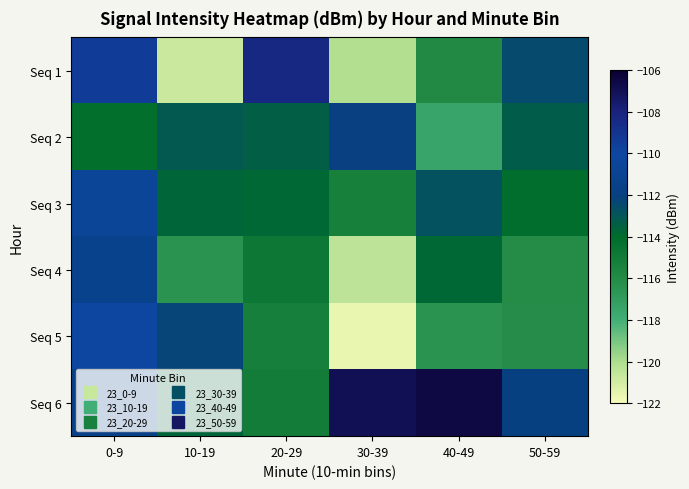

Reading left to right, extract all data points from this chart.

Seq 1: 0-9=-109.4	10-19=-120.8	20-29=-108.3	30-39=-120.2	40-49=-115.9	50-59=-112.5
Seq 2: 0-9=-114.2	10-19=-113.2	20-29=-113.4	30-39=-111.9	40-49=-117.5	50-59=-113.3
Seq 3: 0-9=-110.5	10-19=-113.6	20-29=-113.8	30-39=-115.4	40-49=-112.8	50-59=-114.1
Seq 4: 0-9=-111.3	10-19=-116.5	20-29=-114.8	30-39=-120.4	40-49=-113.8	50-59=-116.1
Seq 5: 0-9=-110.0	10-19=-112.2	20-29=-115.2	30-39=-121.6	40-49=-116.5	50-59=-116.1
Seq 6: 0-9=-111.5	10-19=-113.7	20-29=-115.0	30-39=-106.9	40-49=-106.6	50-59=-112.0